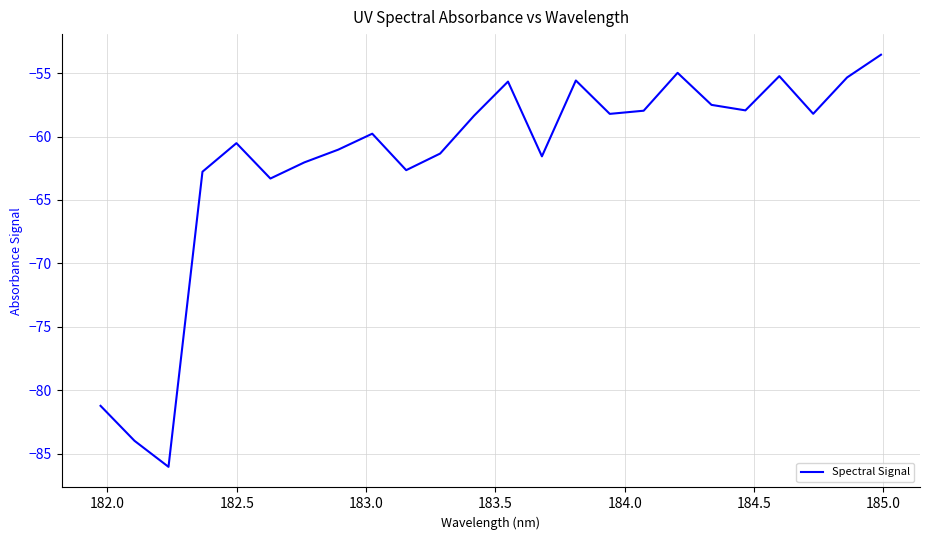

What is the difference between the maximum and minimum values?

32.5